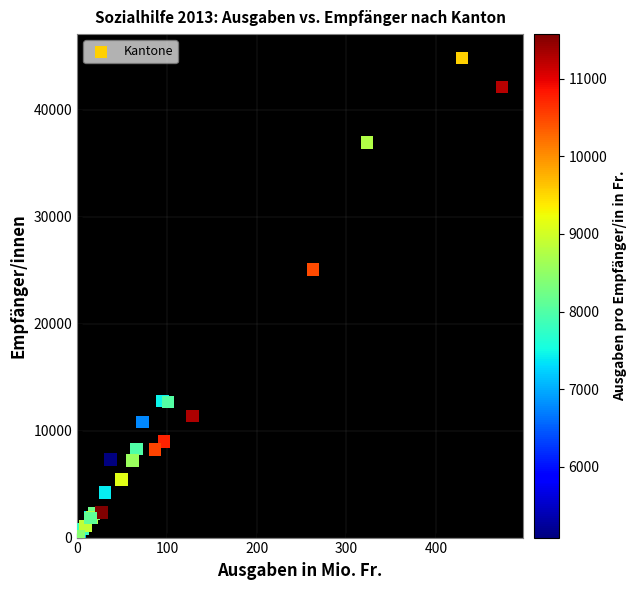

What Y value in the scatter plot is closest to 22502?

25067